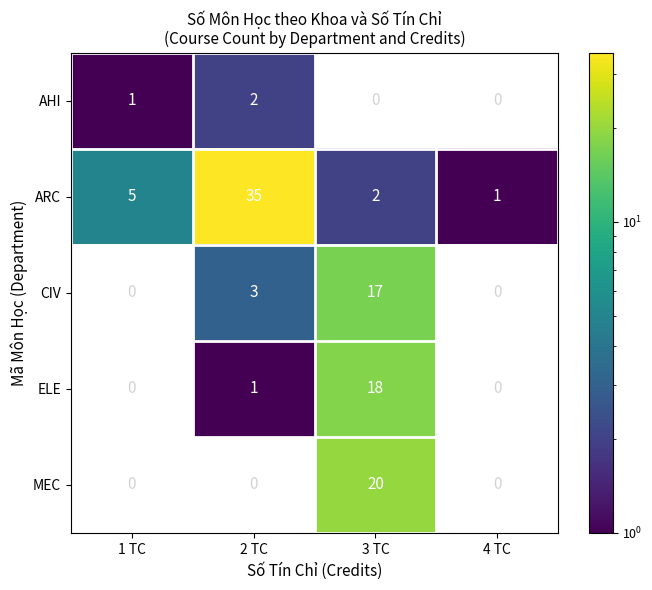

Reading left to right, what are all the values shown in this chart?

AHI: 1	2	0	0
ARC: 5	35	2	1
CIV: 0	3	17	0
ELE: 0	1	18	0
MEC: 0	0	20	0